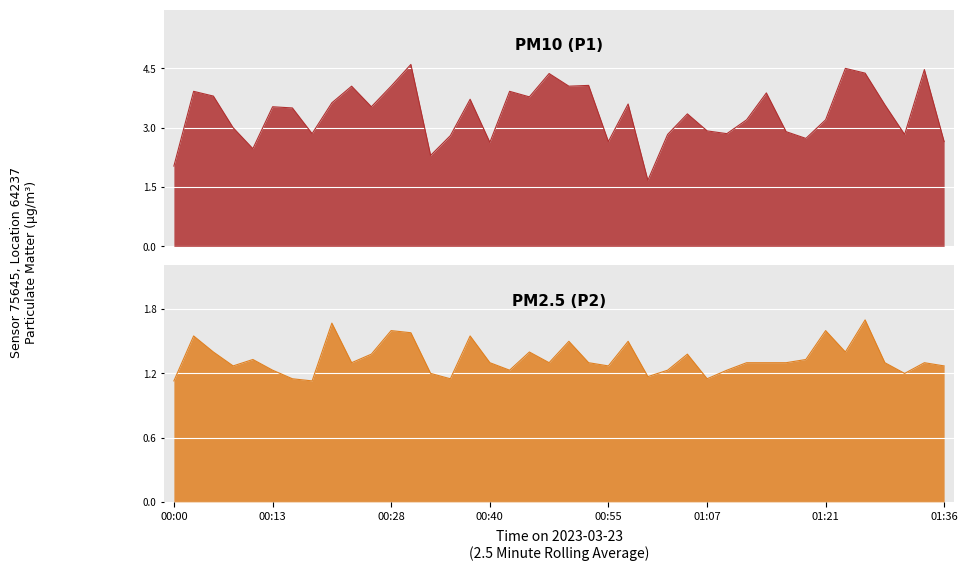

How many data points does each series have?

40